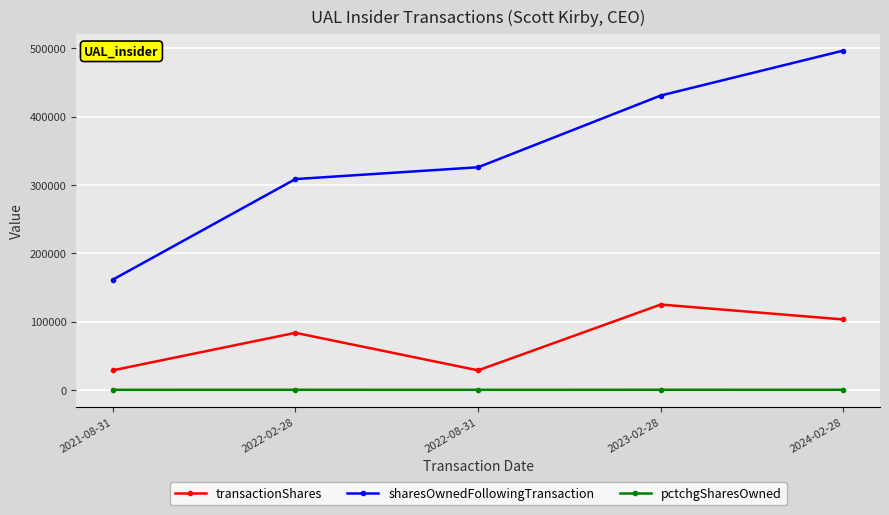

Is the value of pctchgSharesOwned at 2022-08-31 greater than the value of sharesOwnedFollowingTransaction at 2022-08-31?

No